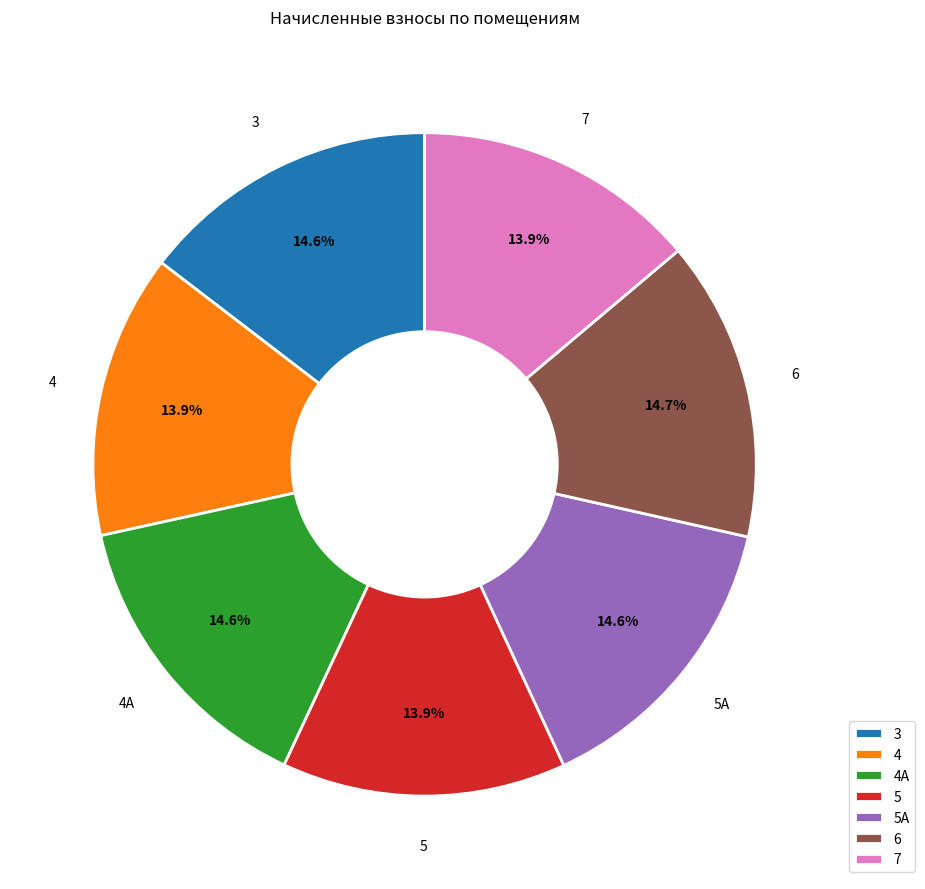

Approximately how many times larger is the value at 3 compared to 7?

1.1